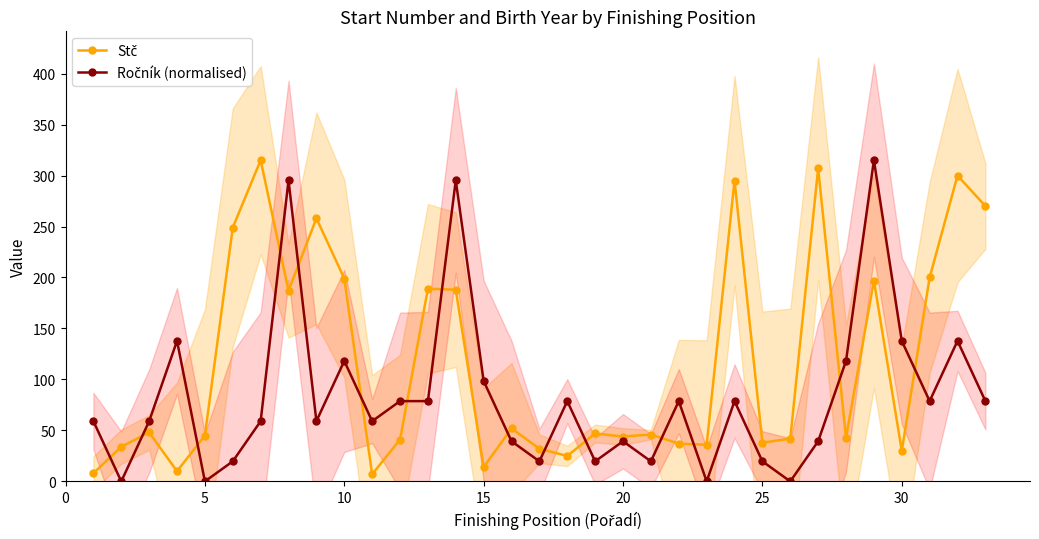

Reading left to right, list all the values displayed in this chart.

Stč: 8.0	34.0	48.0	10.0	45.0	249.0	315.0	187.0	258.0	199.0	7.0	41.0	189.0	188.0	14.0	52.0	32.0	25.0	47.0	44.0	46.0	37.0	36.0	295.0	38.0	42.0	307.0	43.0	197.0	30.0	200.0	300.0	270.0
Ročník (normalised): 59.1	0.0	59.1	137.8	0.0	19.7	59.1	295.3	59.1	118.1	59.1	78.8	78.8	295.3	98.4	39.4	19.7	78.8	19.7	39.4	19.7	78.8	0.0	78.8	19.7	0.0	39.4	118.1	315.0	137.8	78.8	137.8	78.8